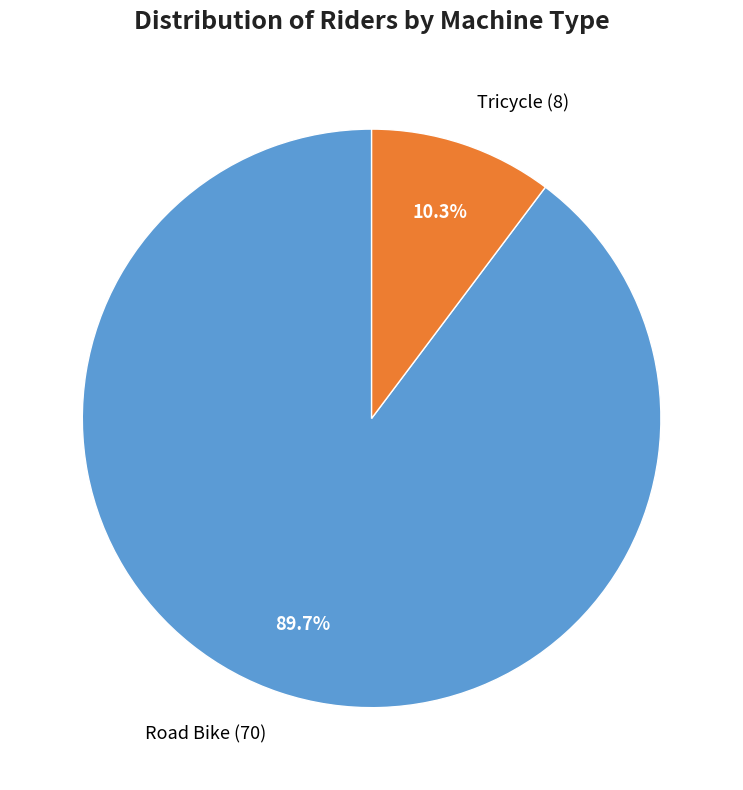

Does any single category account for the majority?

Yes